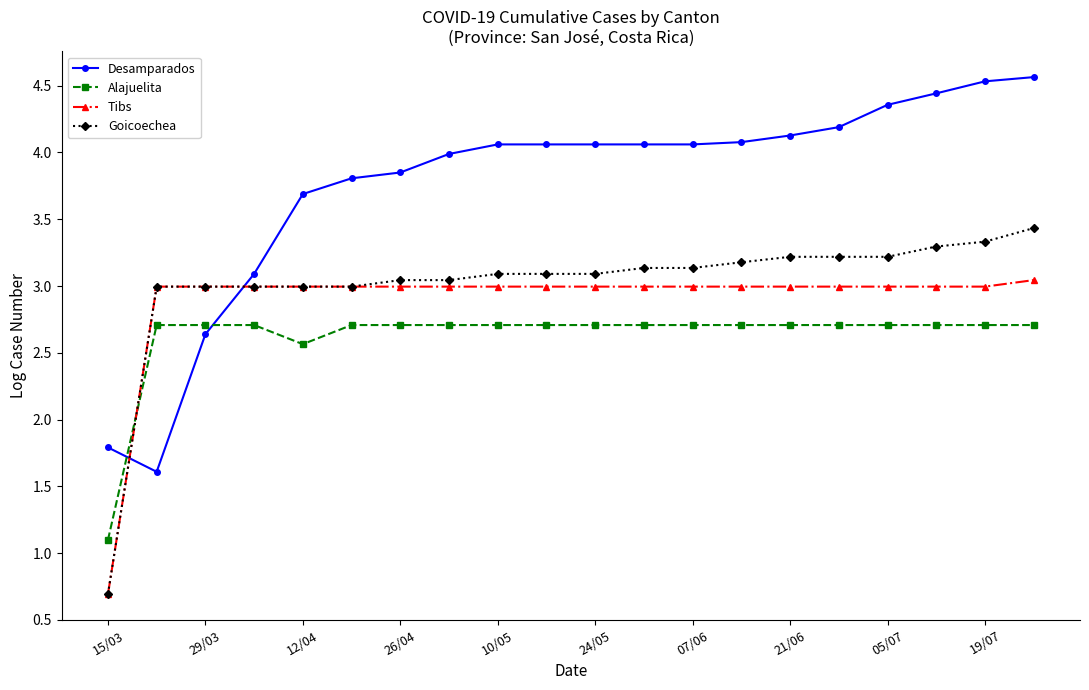

What is the lowest value of the Tibs series?

0.7